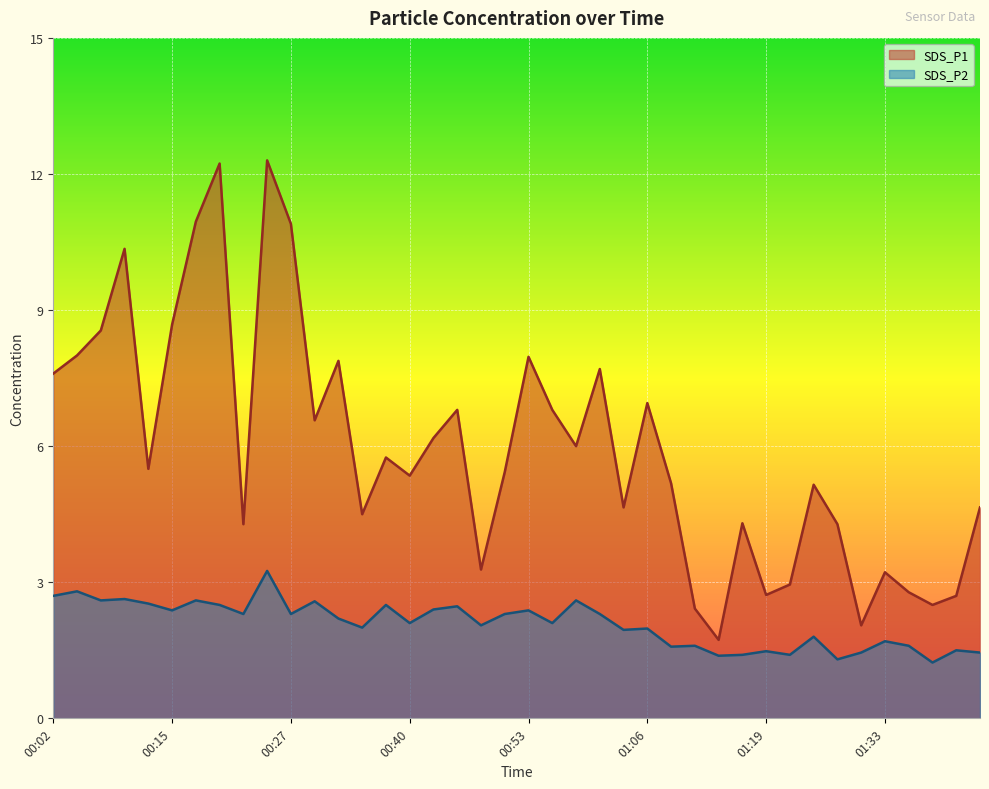

At which category does the chart reach its minimum across all series?

01:39